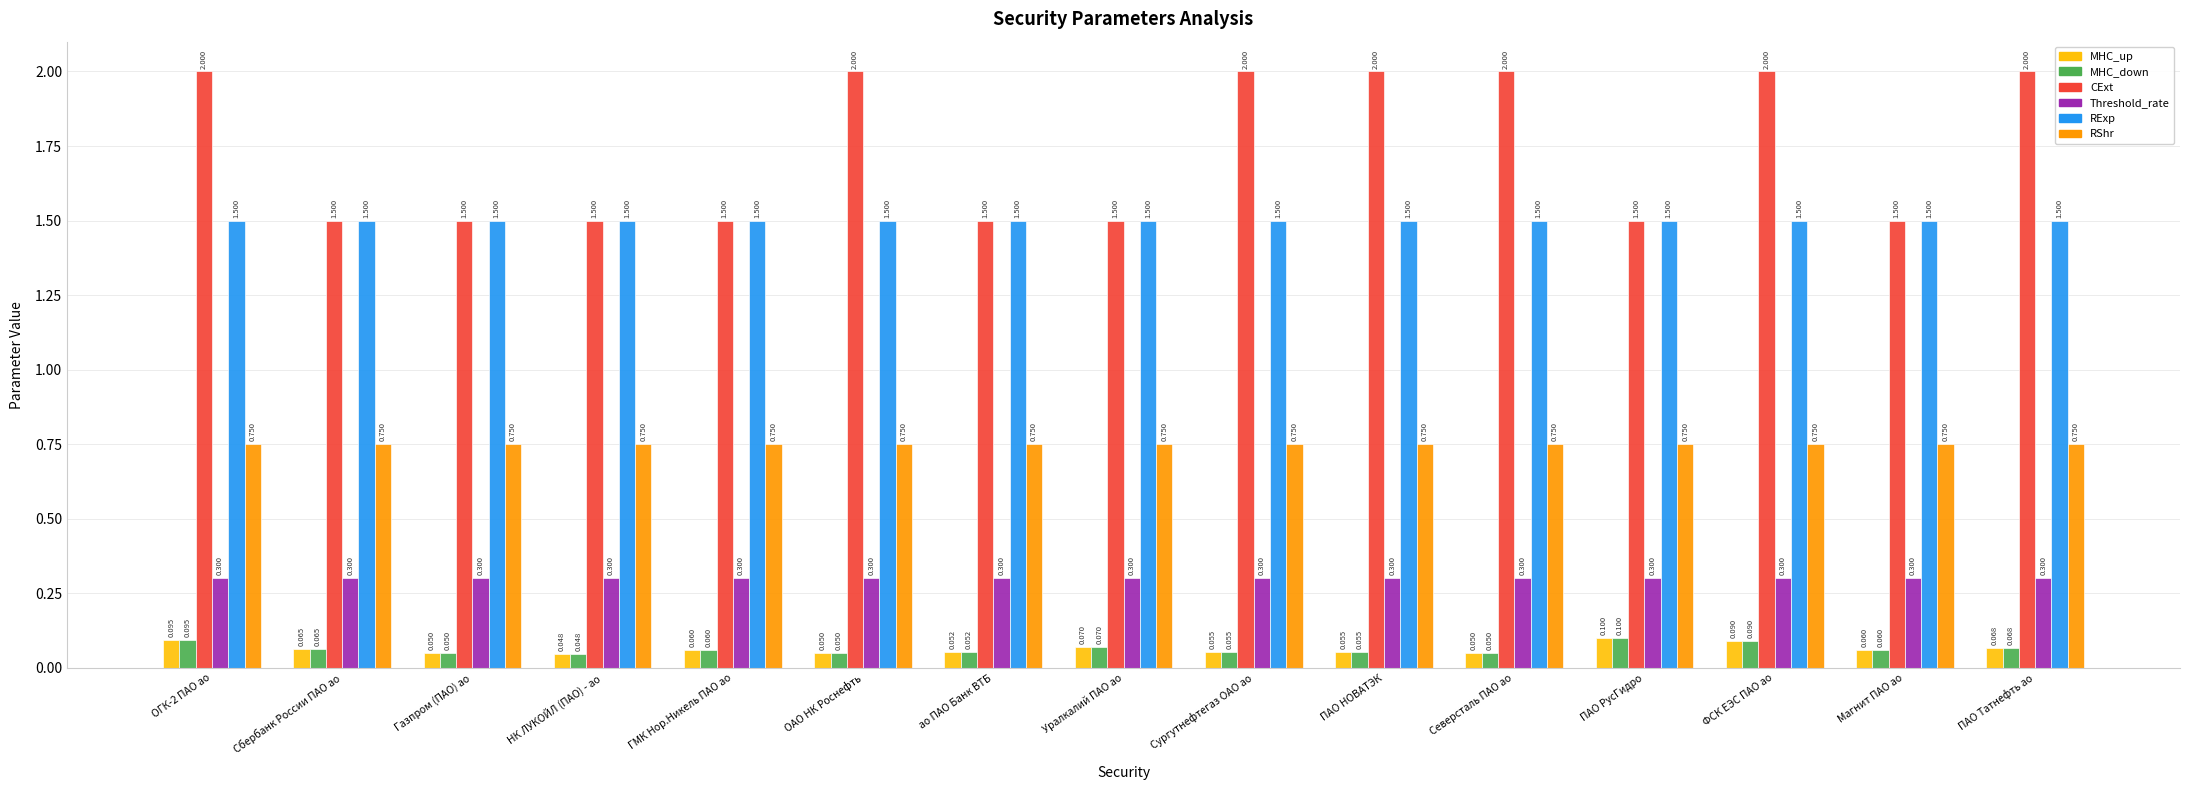

Are the bars grouped side by side (vs. stacked)?

Yes